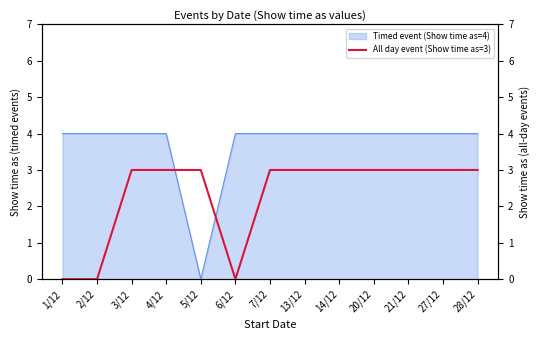

True or false: Timed event (Show time as=4) has a value of 4 at 6/12.

True